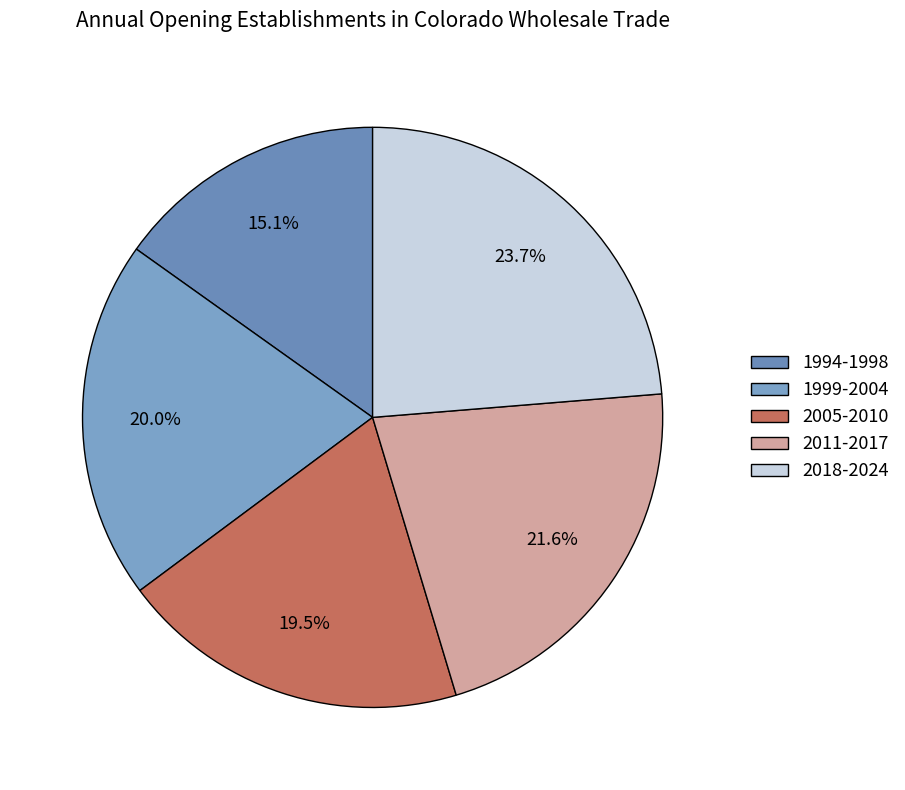

Is there any slice that represents more than half of the pie?

No